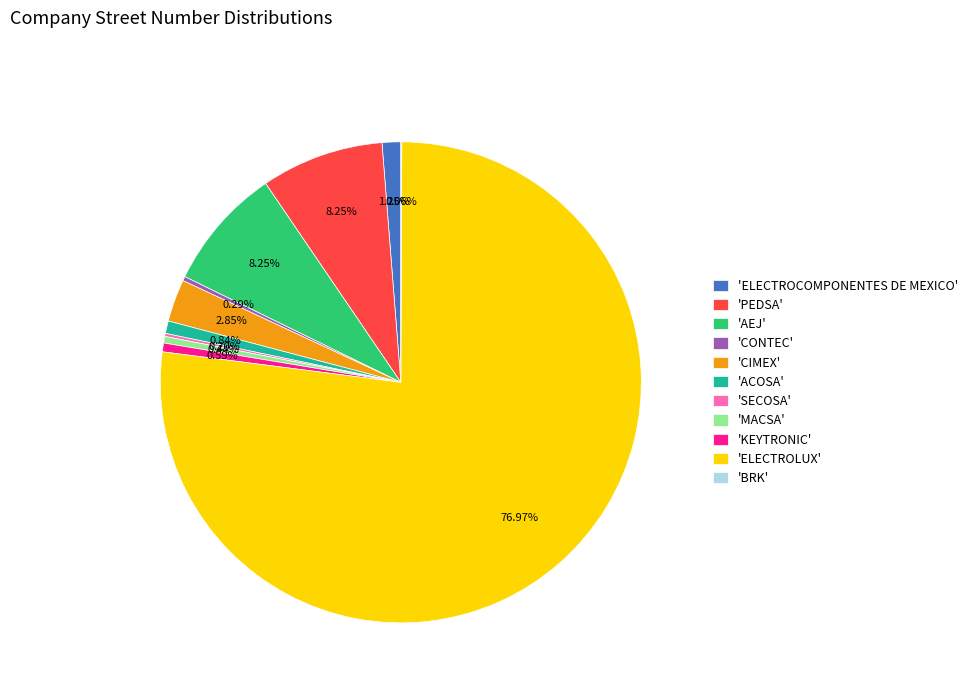

Combined, do 'MACSA' and 'ELECTROLUX' account for over 50%?

Yes